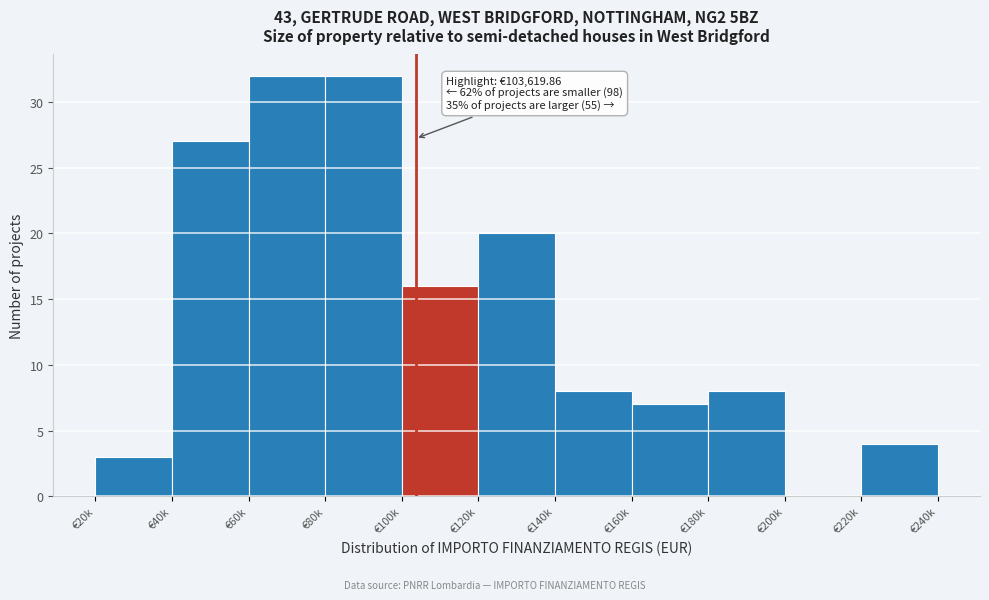

Reading left to right, transcribe all the data shown in this chart.

€20k=3	€40k=27	€60k=32	€80k=32	€100k=16	€120k=20	€140k=8	€160k=7	€180k=8	€200k=0	€220k=4